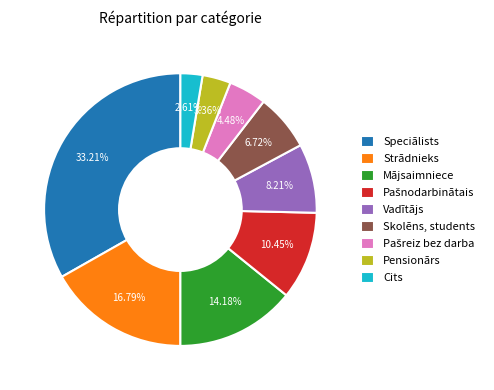

Between Speciālists and Mājsaimniece, which is larger?

Speciālists